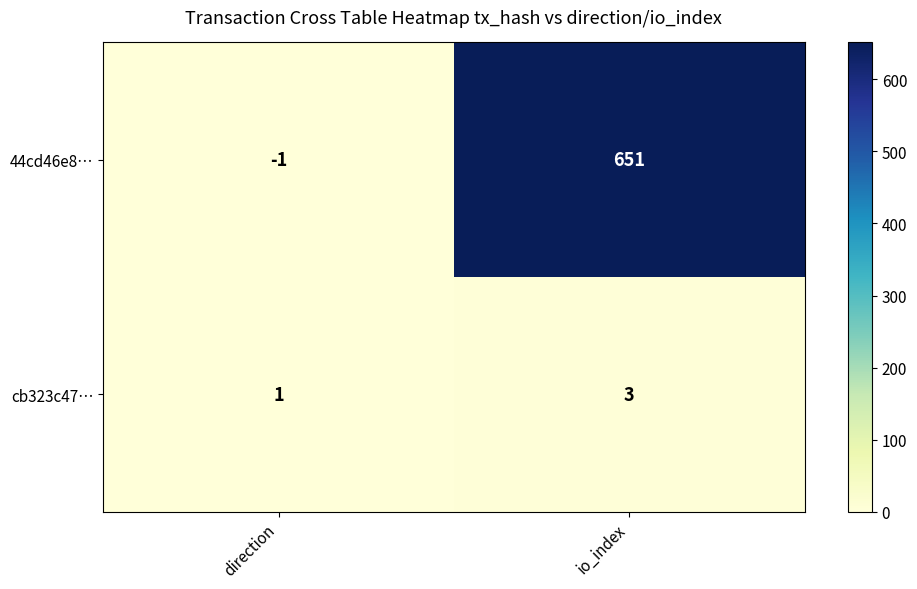

Reading right to left, list all the values displayed in this chart.

44cd46e8…: io_index=651	direction=-1
cb323c47…: io_index=3	direction=1